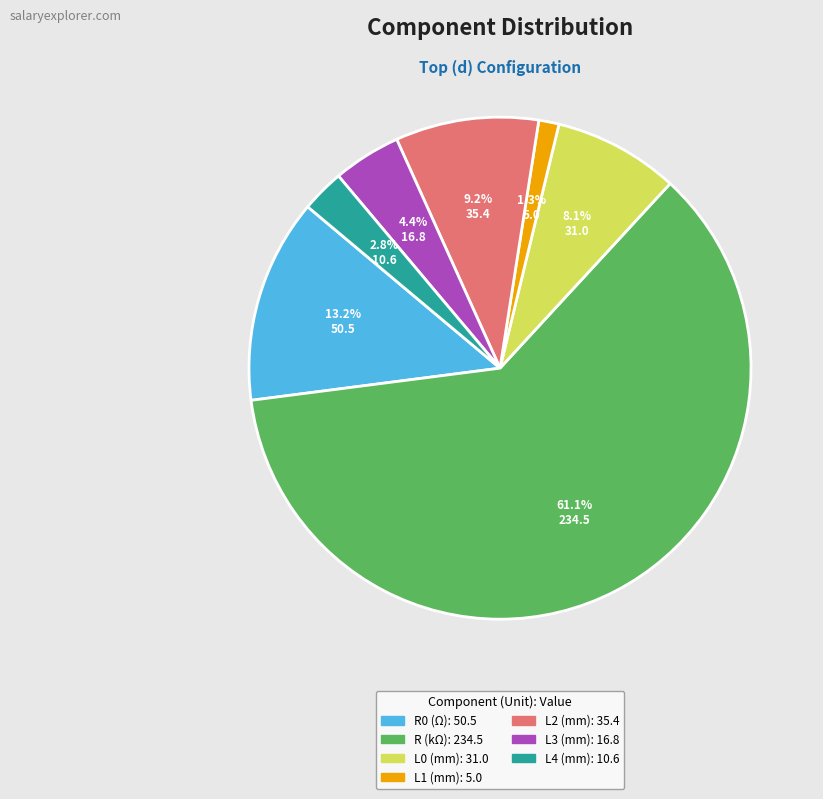

Does any single category account for the majority?

Yes